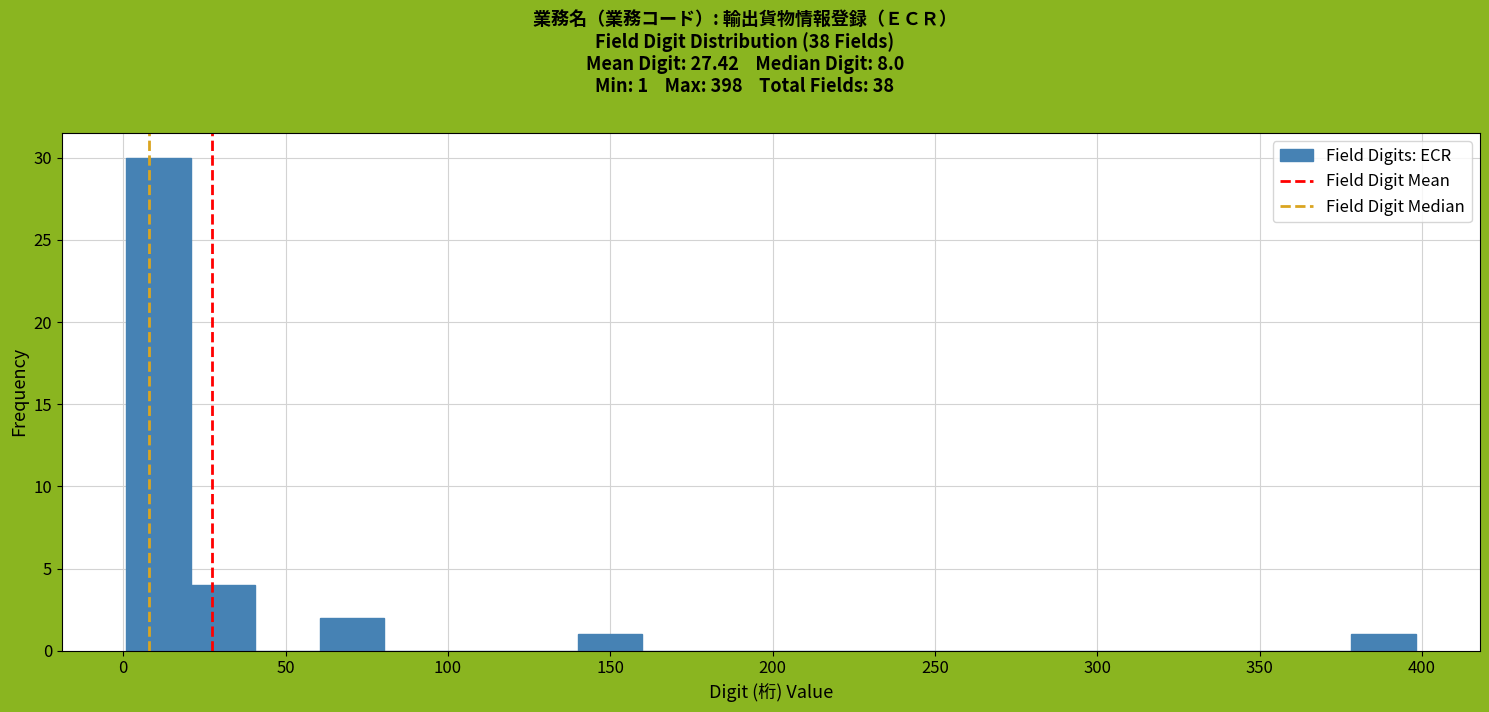

Around what value on the x-axis is the tallest bar? Give the approximate position of its centre, as read against the axis.

10